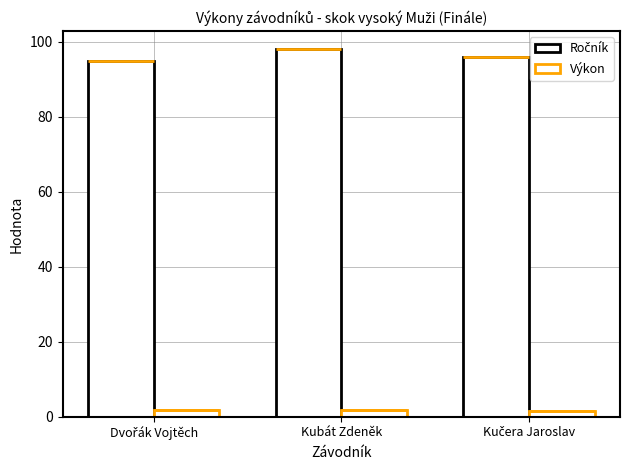

What is the lowest value of the Výkon series?

1.6